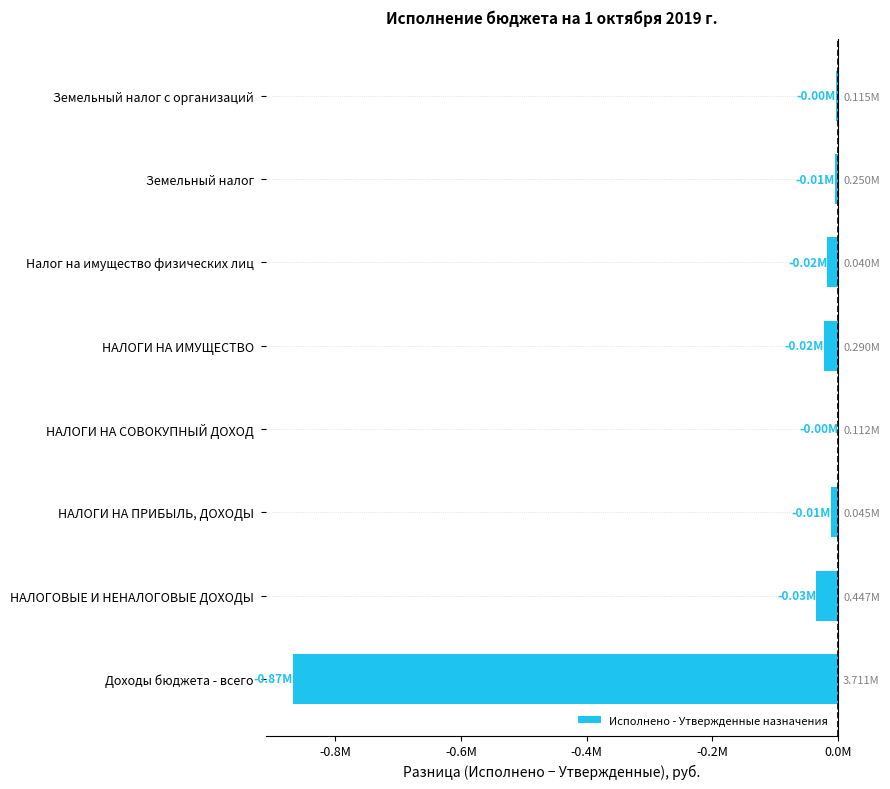

Is it true that the value at Земельный налог с организаций is -3957.8?

True